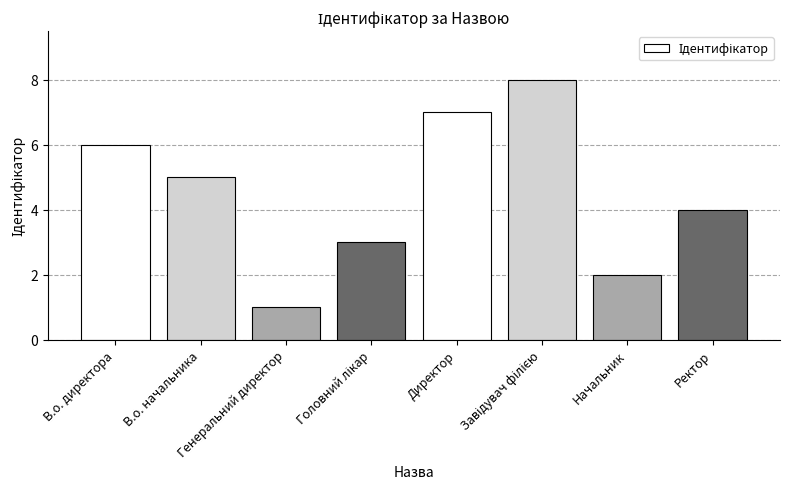

What is the difference between the maximum and minimum values?

7